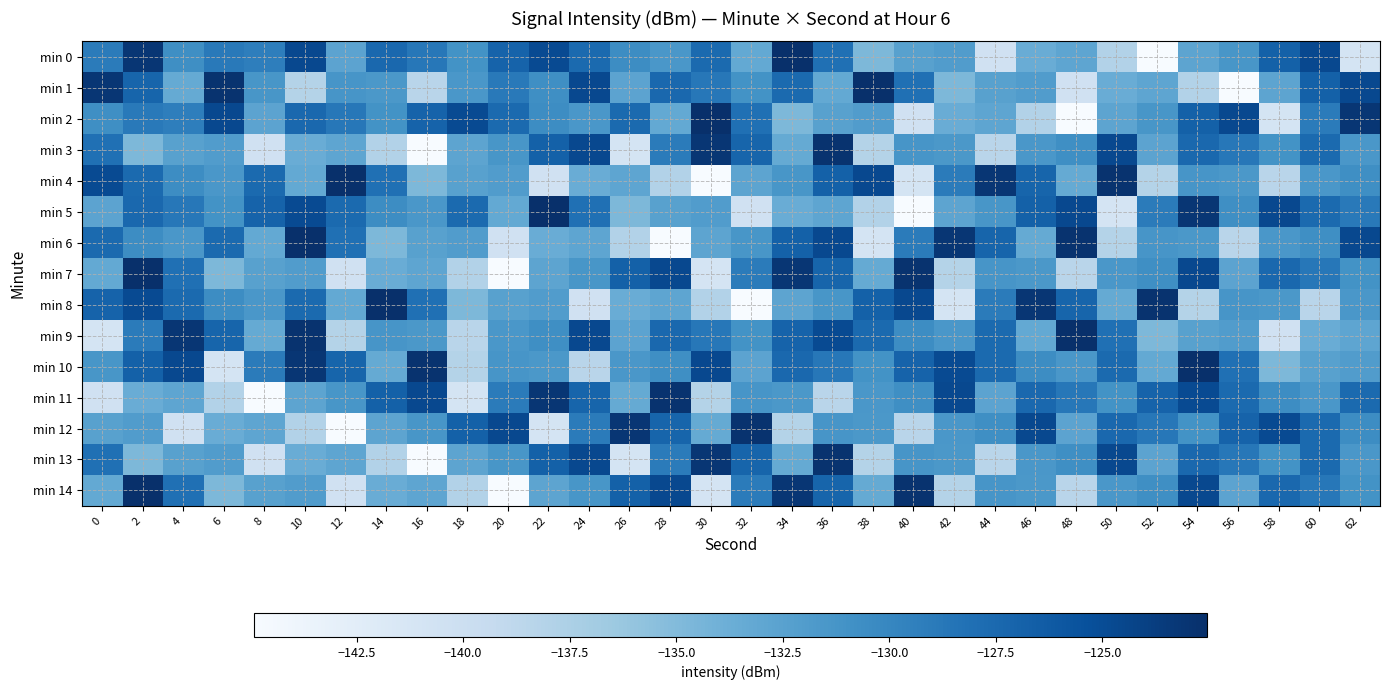

What is the difference between the highest and lowest values at 50?

18.1